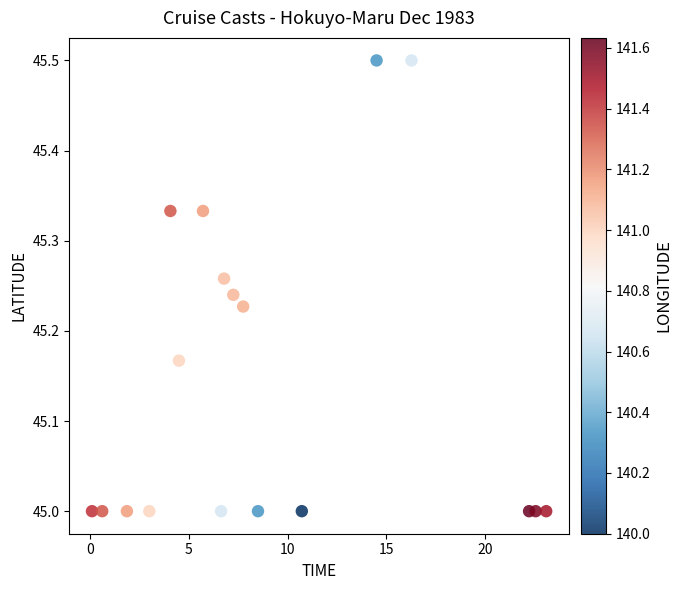

What is the range of Y values (max minus min)?

0.5